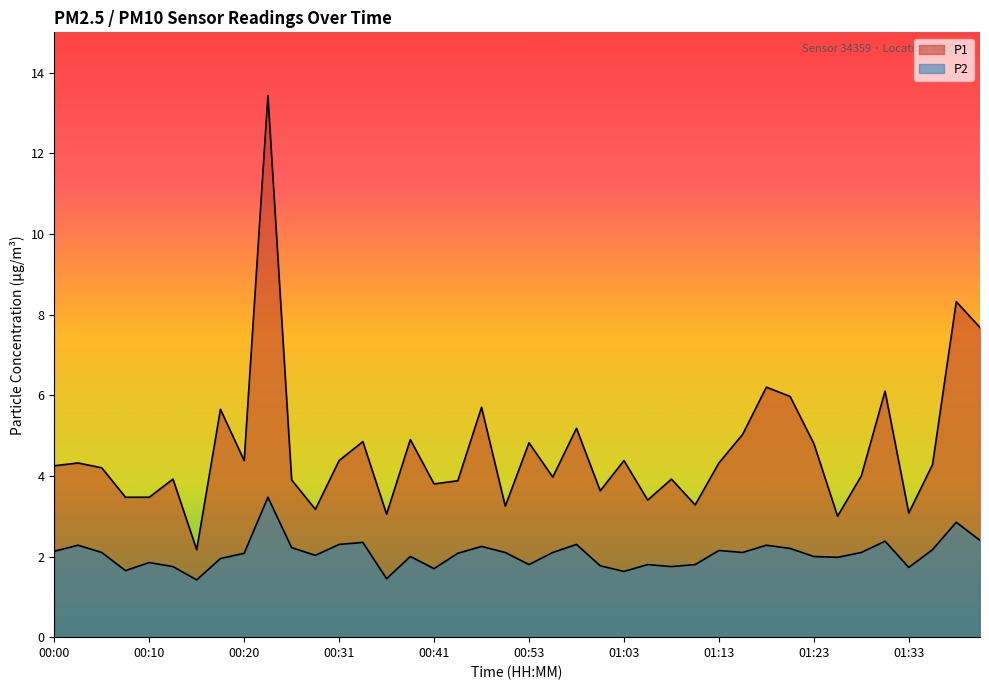

True or false: P1 has a value of 3.0 at 01:13.

False